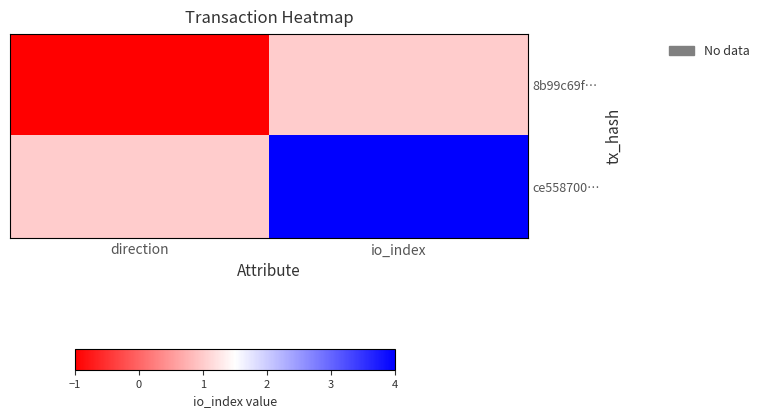

Rank the series by their maximum value, from highest to lowest.

ce558700…, 8b99c69f…